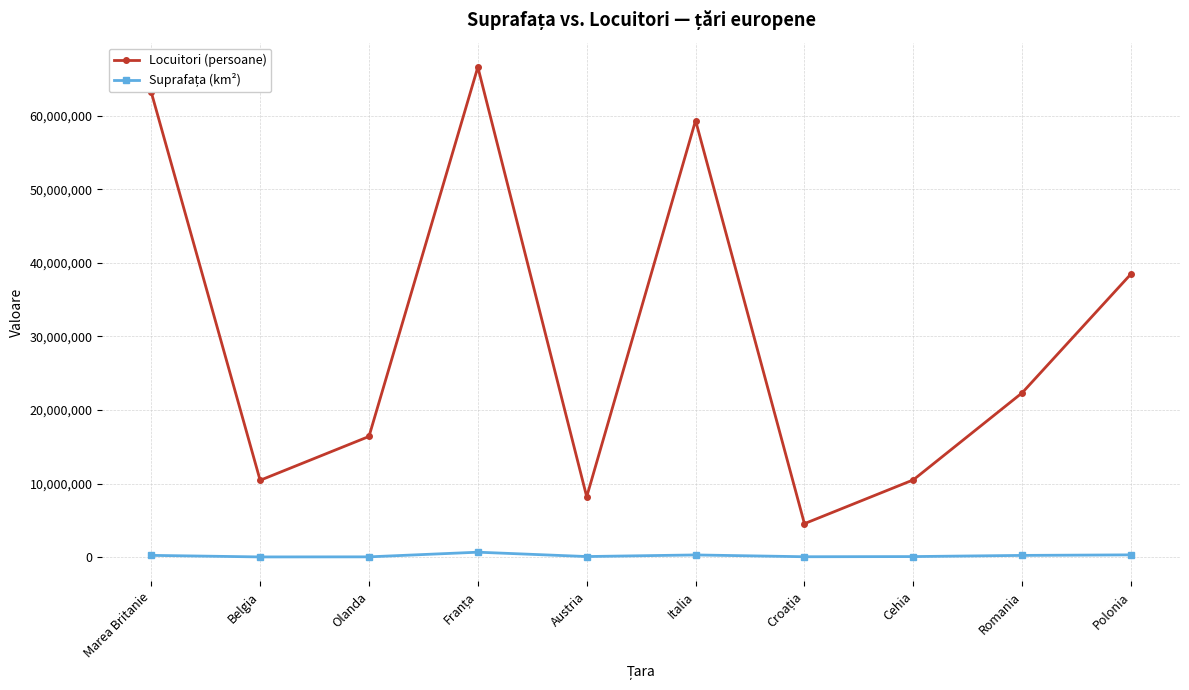

What is the label of the 9th point from the right?

Belgia